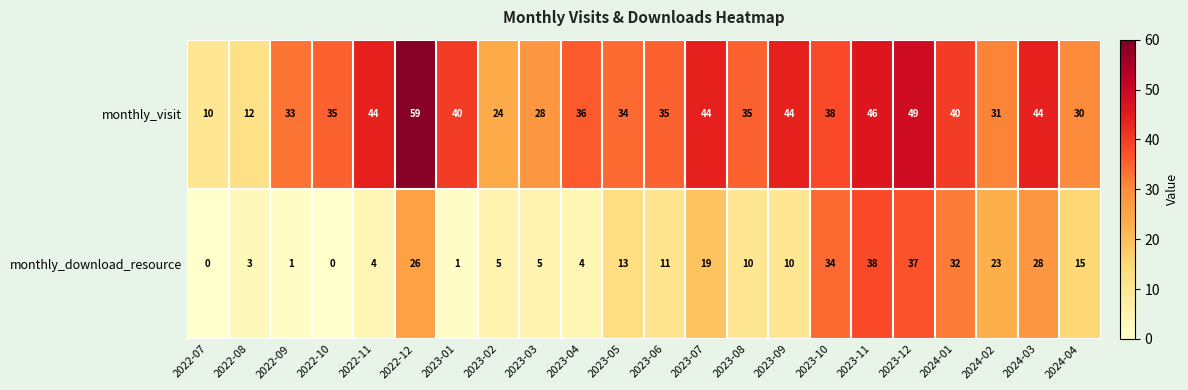

At which category does the chart reach its peak across all series?

2022-12